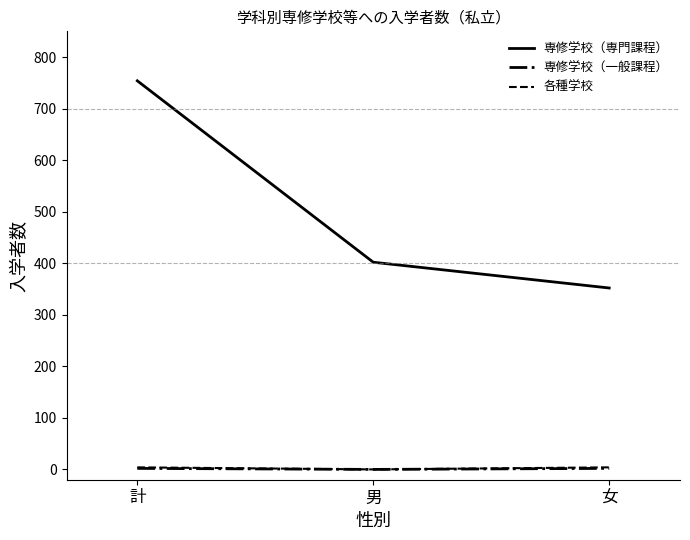

Is this an area chart (filled region under the line)?

No